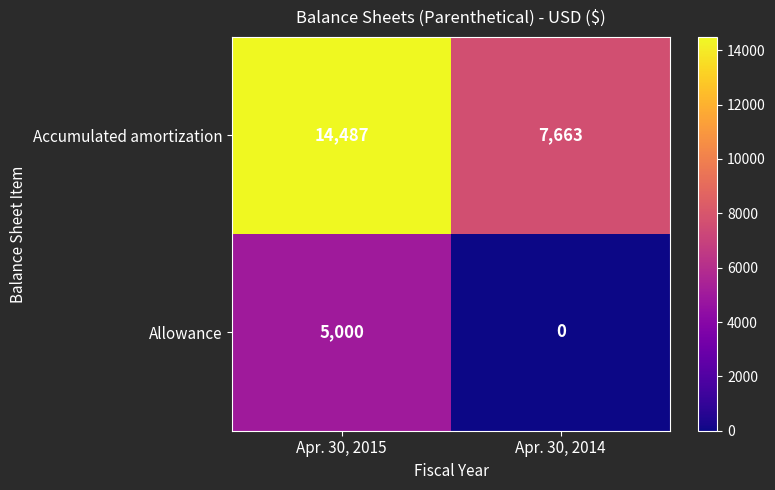

Rank the series by their maximum value, from highest to lowest.

Accumulated amortization, Allowance